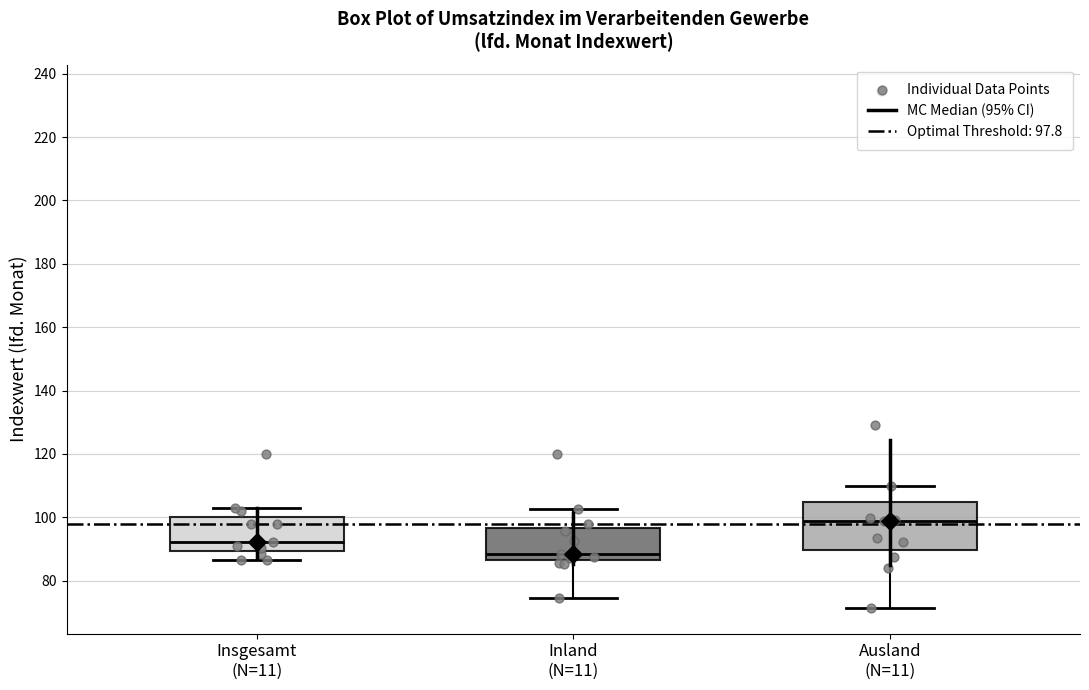

Reading left to right, read every box against the y-axis: the position of its median line, the range the box covers, and the ends of its whiskers. The values are not printed on the chart, so give them approximately, as read against the axis.

Insgesamt (N=11): median 92, box 90 to 100, whiskers 86 to 104
Inland (N=11): median 88, box 86 to 96, whiskers 74 to 102
Ausland (N=11): median 98, box 90 to 104, whiskers 72 to 110